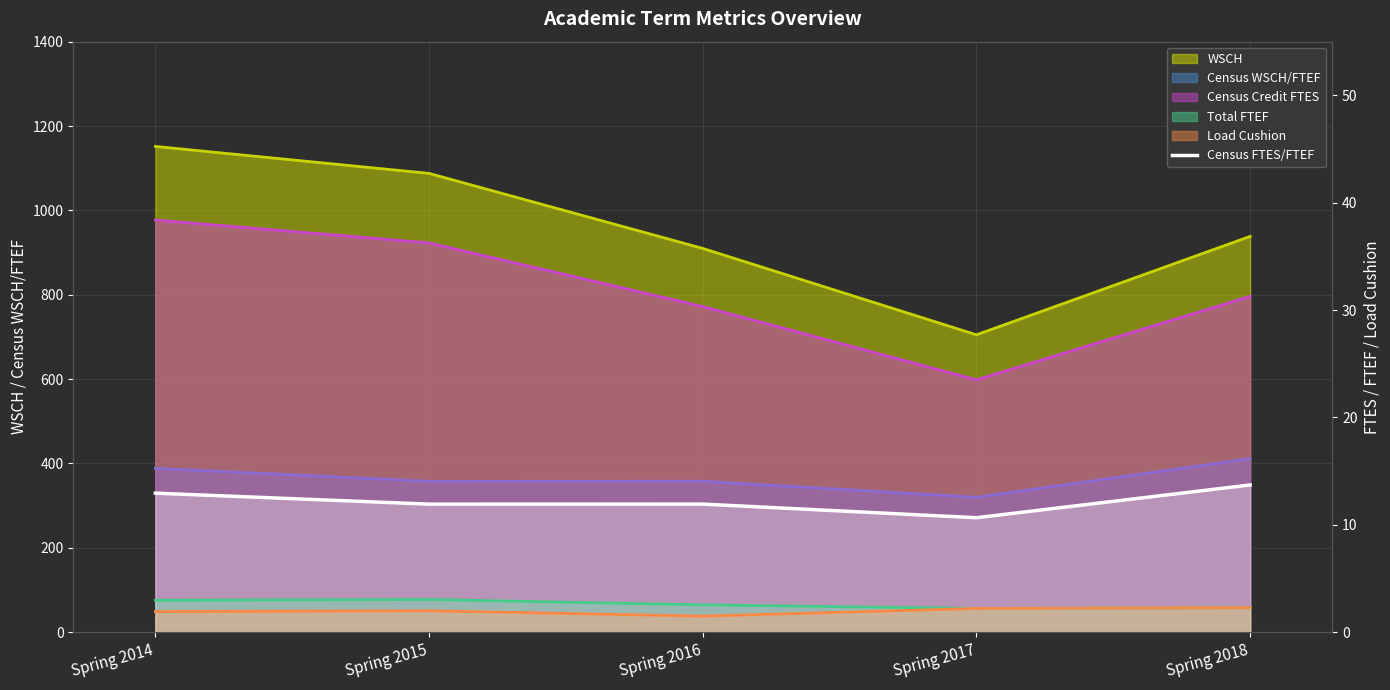

Reading left to right, list all the values displayed in this chart.

12.9	11.9	11.9	10.7	13.7